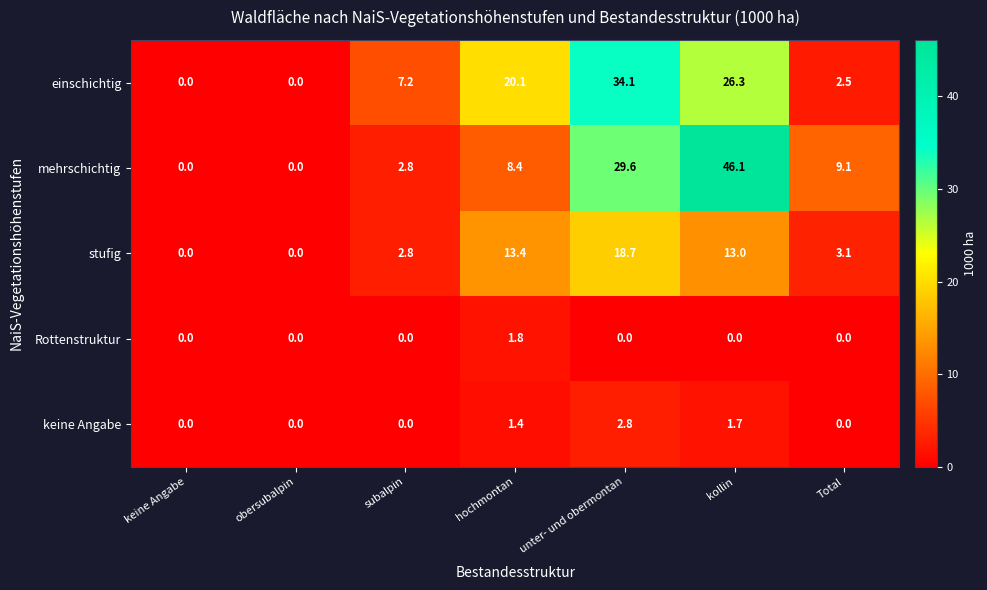

The stufig series shows 6.4 at unter- und obermontan. True or false?

False